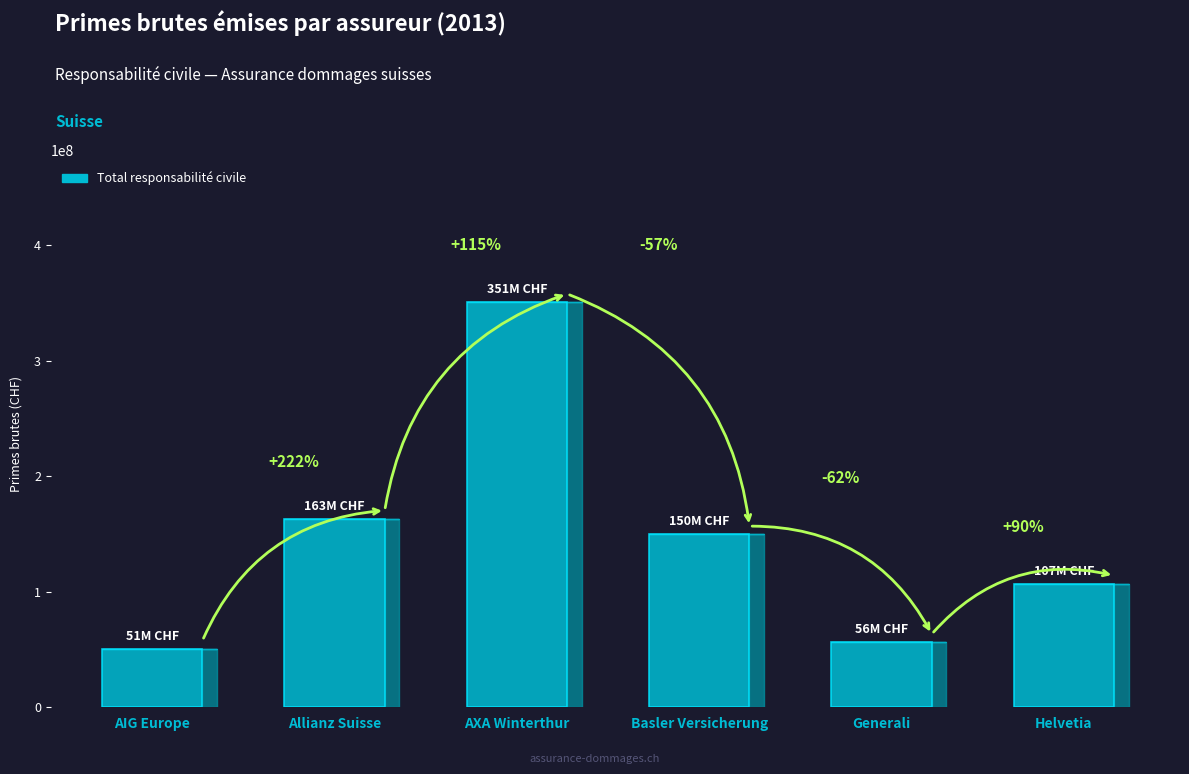

What position from the right is Allianz Suisse?

5